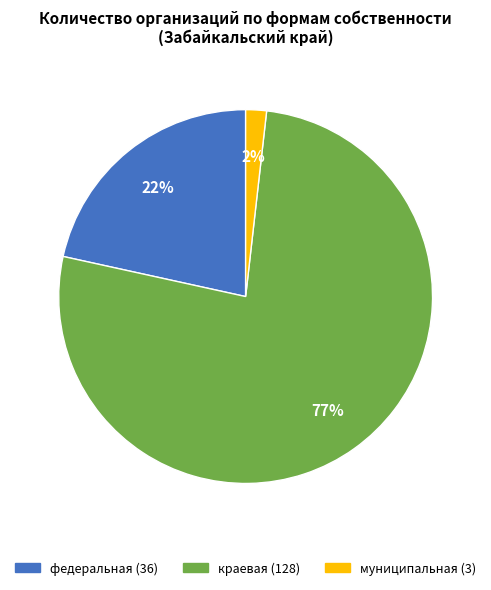

Which slice is the smallest?

муниципальная